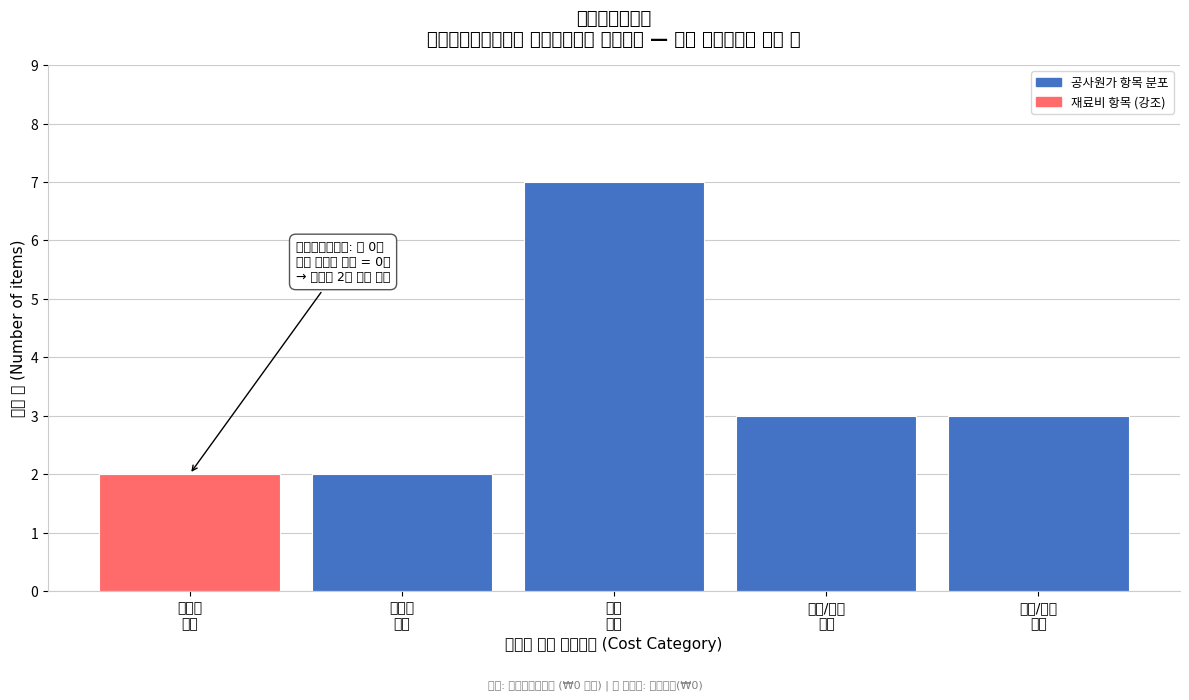

Reading left to right, extract all data points from this chart.

2	2	7	3	3